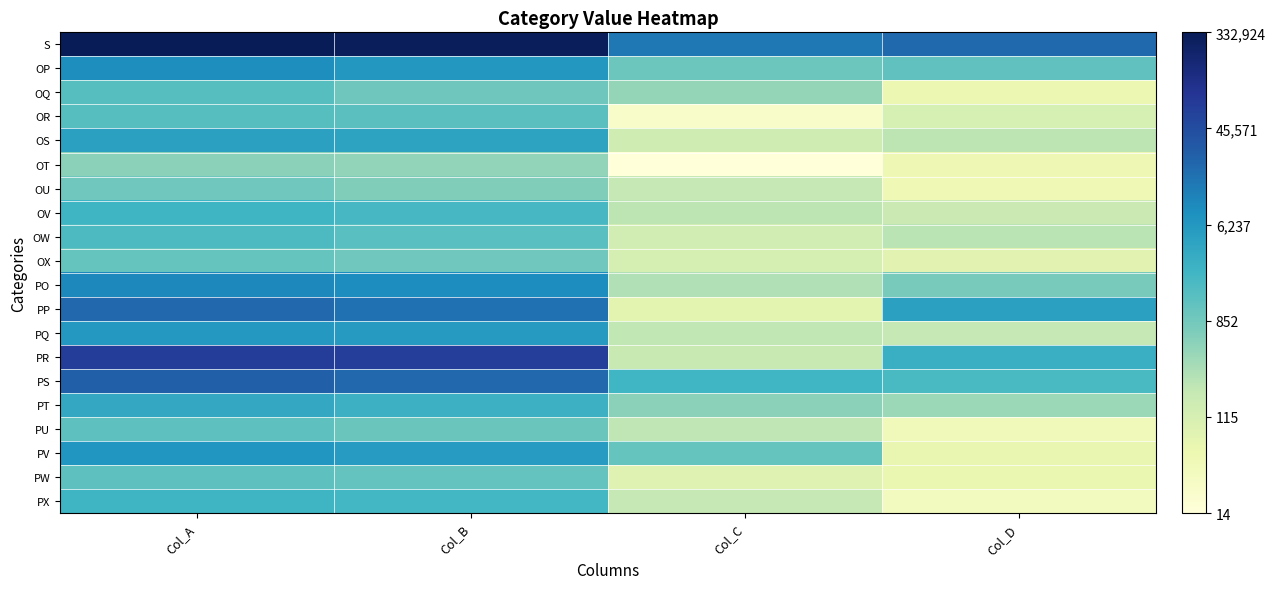

Reading right to left, what are all the values shown in this chart?

S: Col_D=10.0	Col_C=9.6	Col_B=12.6	Col_A=12.7
OP: Col_D=7.1	Col_C=6.9	Col_B=8.8	Col_A=9.1
OQ: Col_D=4.0	Col_C=6.1	Col_B=6.8	Col_A=7.3
OR: Col_D=4.8	Col_C=3.3	Col_B=7.2	Col_A=7.3
OS: Col_D=5.4	Col_C=5.0	Col_B=8.4	Col_A=8.5
OT: Col_D=3.9	Col_C=2.8	Col_B=6.2	Col_A=6.3
OU: Col_D=3.9	Col_C=5.3	Col_B=6.5	Col_A=6.8
OV: Col_D=5.1	Col_C=5.4	Col_B=7.6	Col_A=7.8
OW: Col_D=5.5	Col_C=4.9	Col_B=7.3	Col_A=7.5
OX: Col_D=4.4	Col_C=4.8	Col_B=6.8	Col_A=7.0
PO: Col_D=6.6	Col_C=5.6	Col_B=9.1	Col_A=9.2
PP: Col_D=8.5	Col_C=4.4	Col_B=9.7	Col_A=10.0
PQ: Col_D=5.3	Col_C=5.4	Col_B=8.7	Col_A=8.7
PR: Col_D=8.0	Col_C=5.2	Col_B=11.1	Col_A=11.2
PS: Col_D=7.6	Col_C=7.8	Col_B=10.0	Col_A=10.2
PT: Col_D=6.0	Col_C=6.3	Col_B=7.9	Col_A=8.2
PU: Col_D=3.7	Col_C=5.4	Col_B=6.9	Col_A=7.1
PV: Col_D=4.2	Col_C=7.0	Col_B=8.6	Col_A=8.8
PW: Col_D=4.1	Col_C=4.5	Col_B=7.0	Col_A=7.1
PX: Col_D=3.6	Col_C=5.3	Col_B=7.7	Col_A=7.8